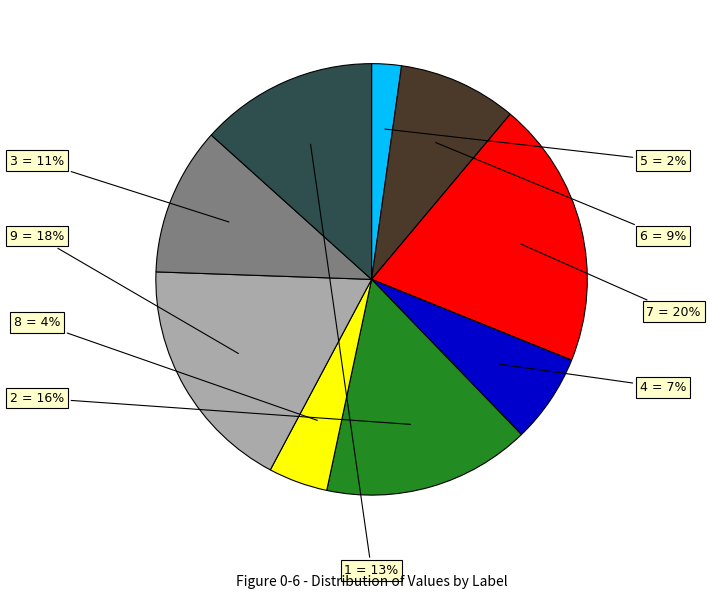

How much of the chart is everything except 9?

82.2%